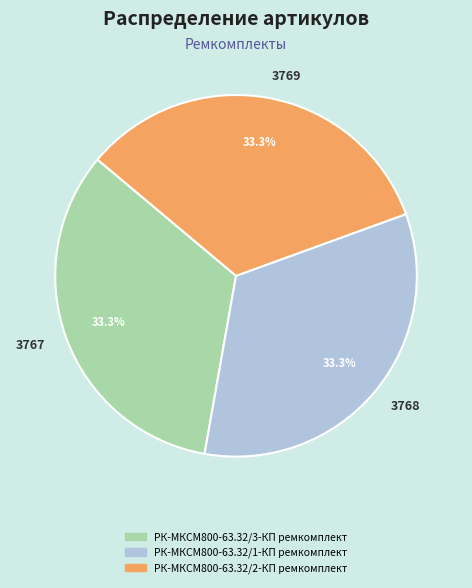

Is there a majority slice in this chart?

No